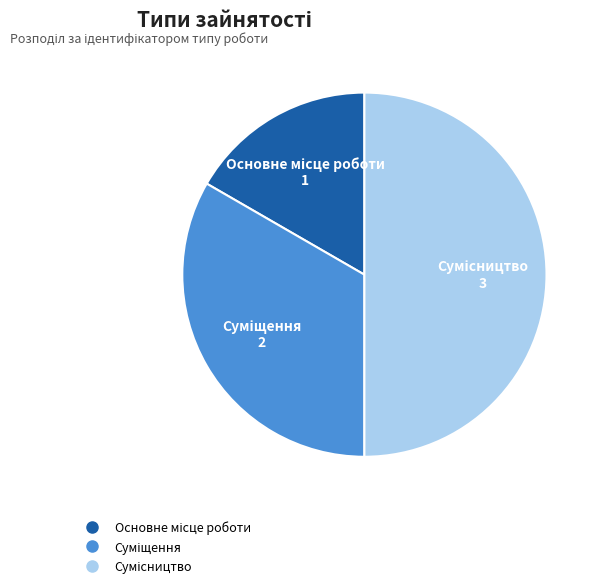

Which category has the smallest portion of the pie?

Основне місце роботи